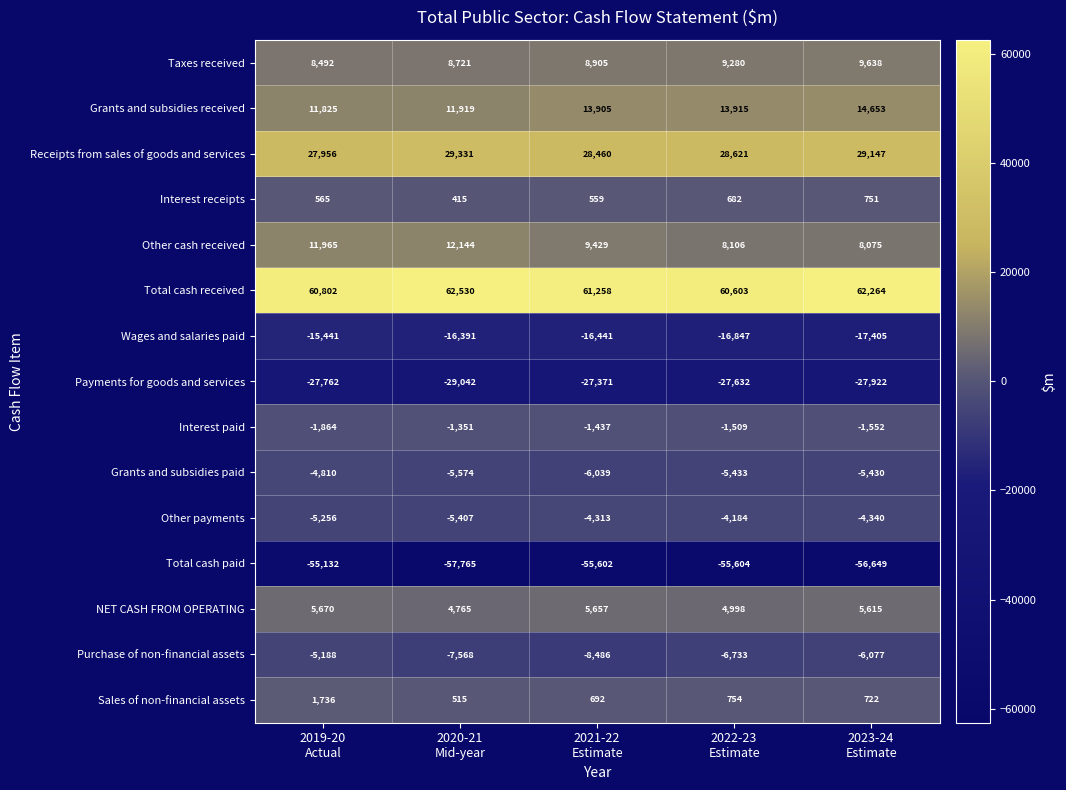

What is the difference between the maximum and second lowest values in the Total cash received series?

1728